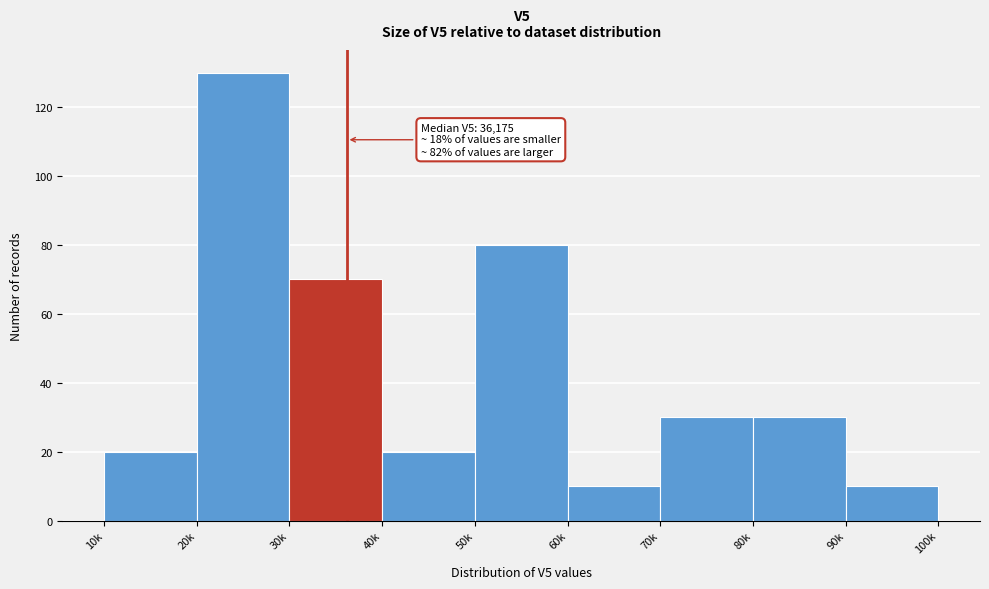

Reading left to right, extract all data points from this chart.

10k=20	20k=130	30k=70	40k=20	50k=80	60k=10	70k=30	80k=30	90k=10